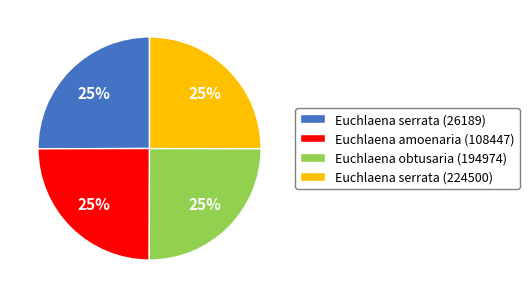

To the nearest percent, what portion does Euchlaena serrata (26189) represent?

25%